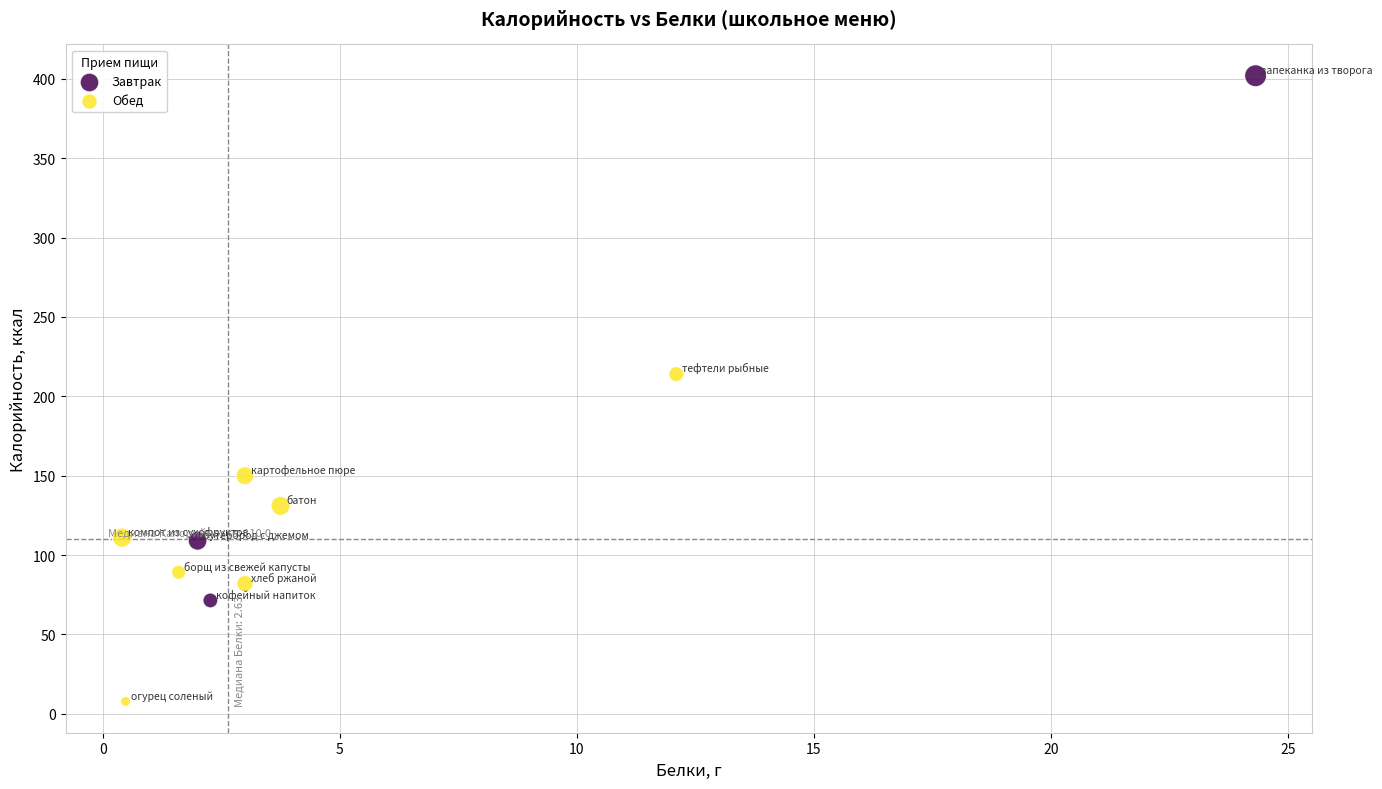

Which series has the largest Y range (max minus min)?

Завтрак